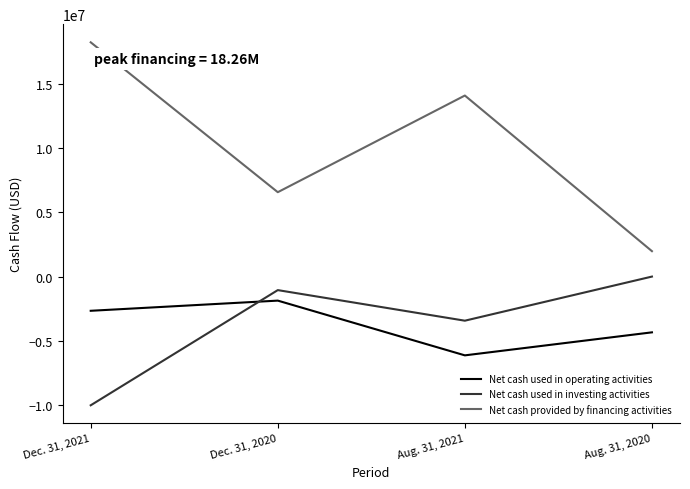

What is the maximum value shown in the chart?

18261000